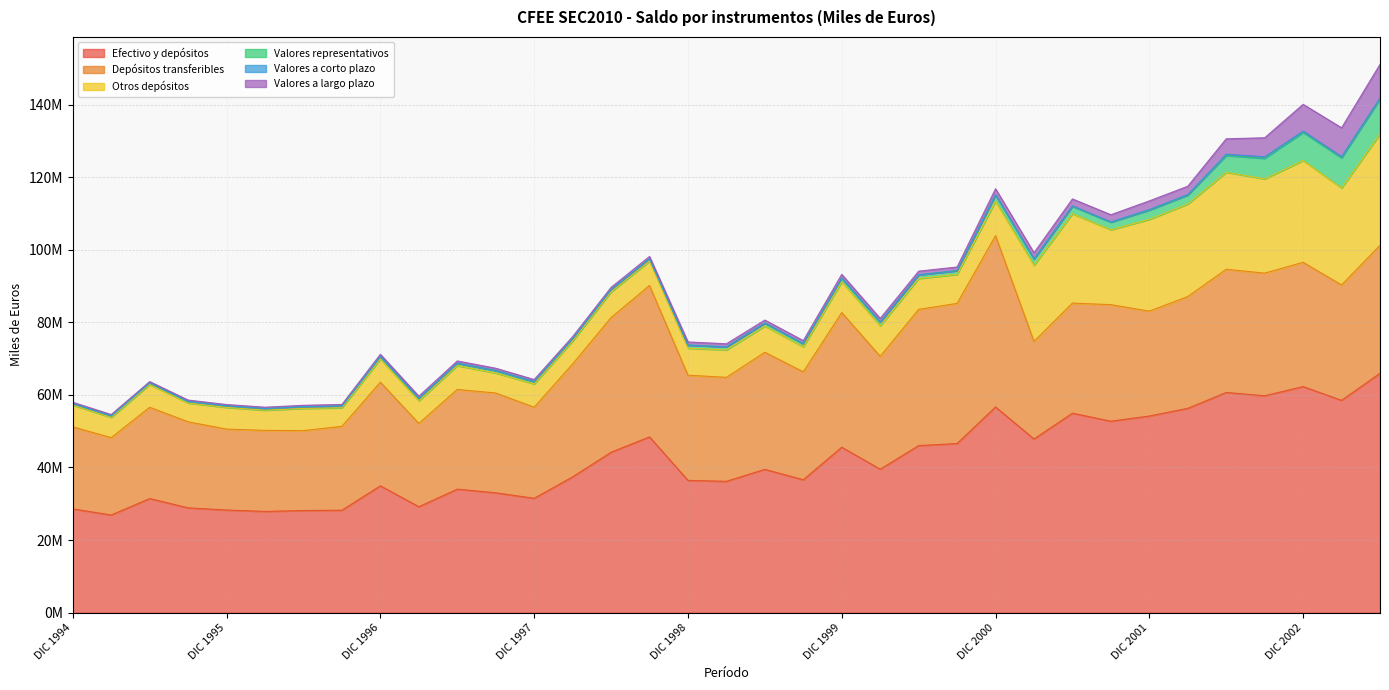

True or false: Efectivo y depósitos and Depósitos transferibles intersect in this chart.

False